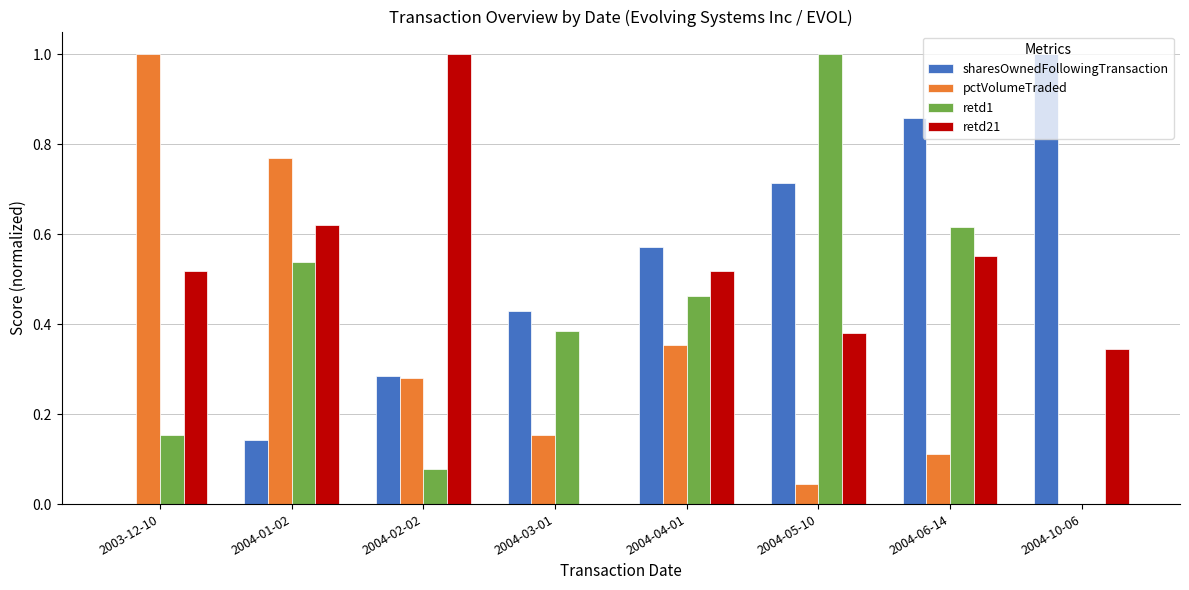

Is the value of sharesOwnedFollowingTransaction at 2004-03-01 greater than the value of retd1 at 2004-02-02?

Yes